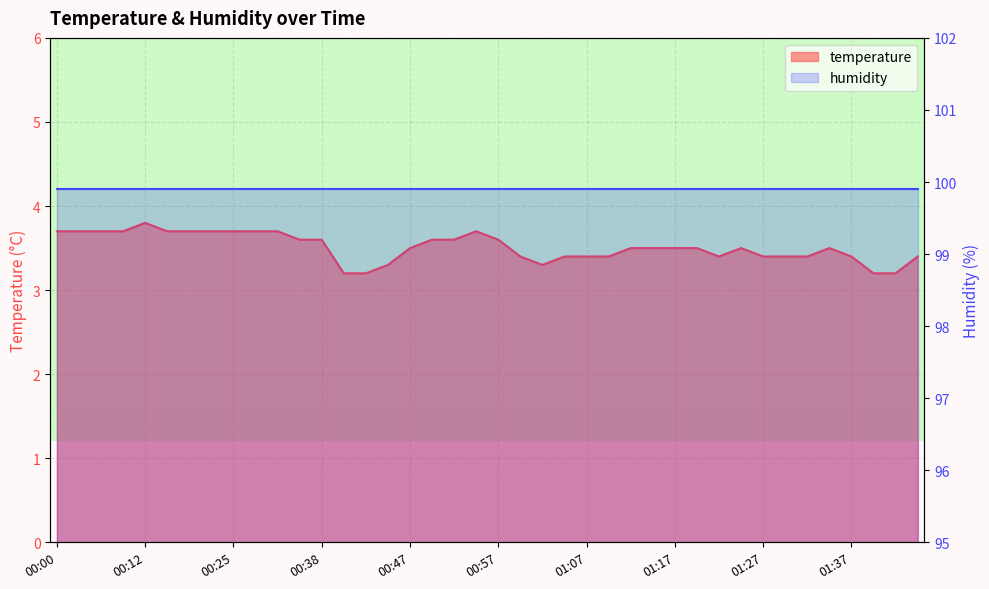

True or false: the data shows 3.6 at 00:50.

True